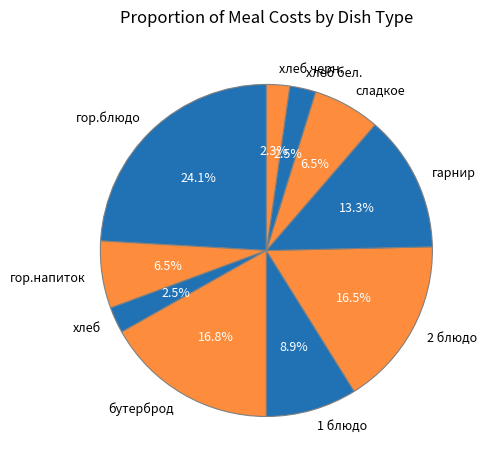

Does хлеб черн. account for over 50% of the chart?

No